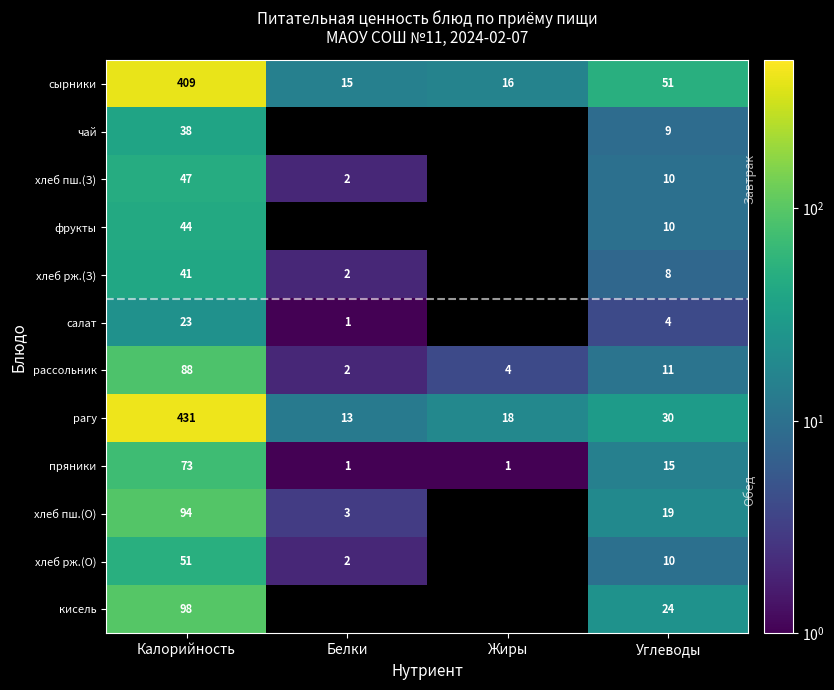

What is the maximum value shown in the chart?

431.0